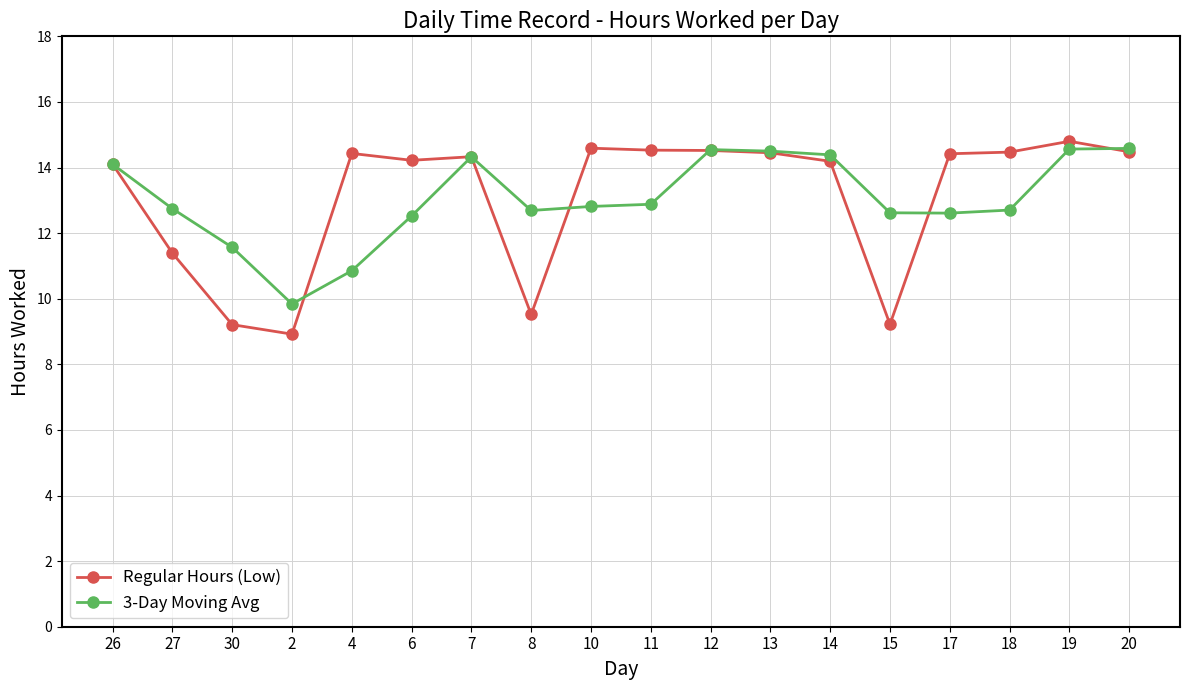

How many values in the Regular Hours (Low) series exceed 14?

13